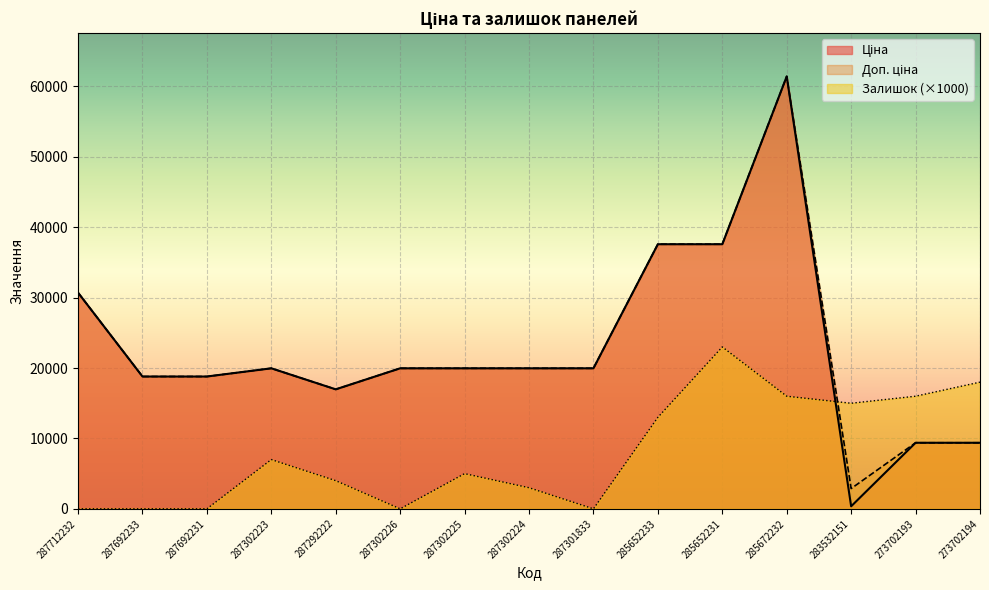

Which series changed the most between 287712232 and 273702193?

Ціна